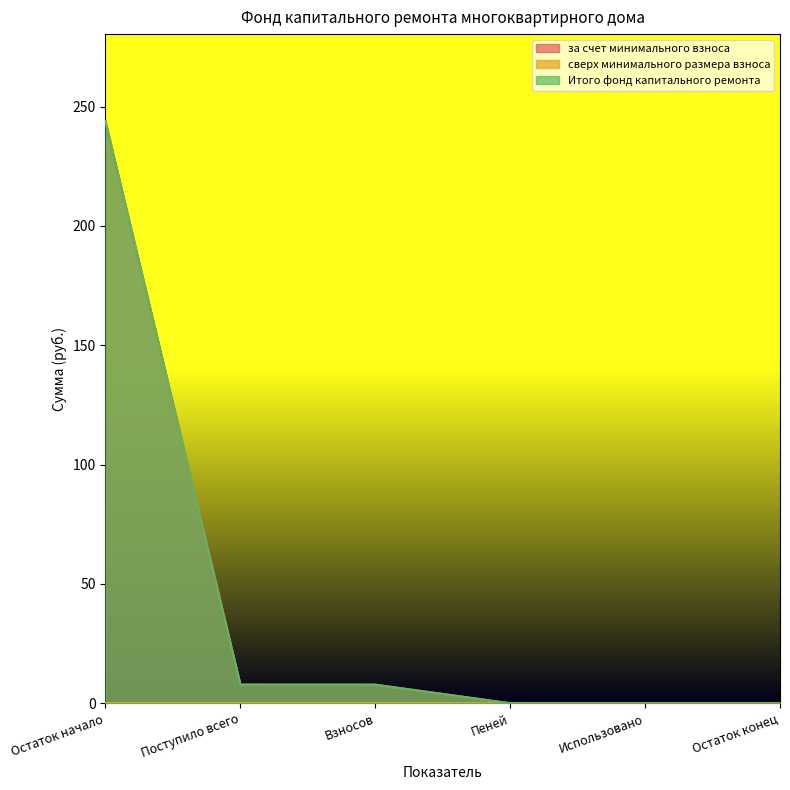

How many lines are shown in the chart?

3